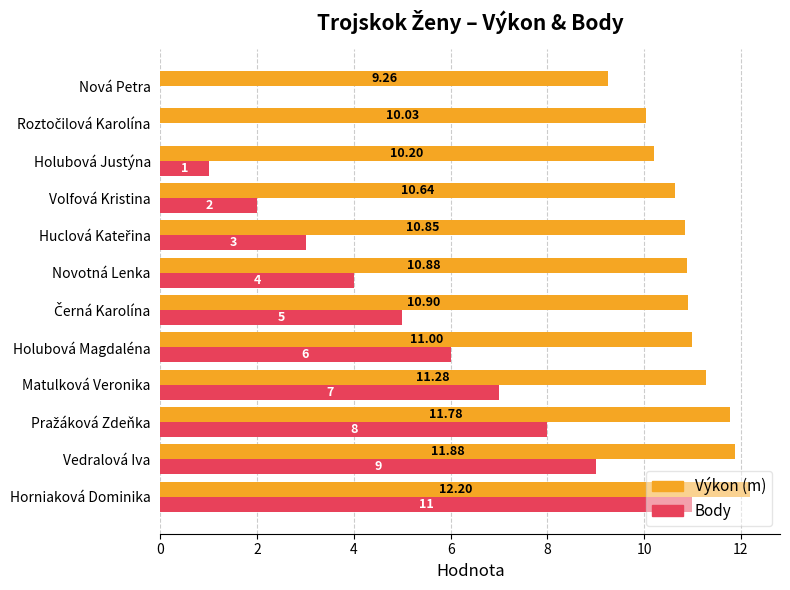

Count the number of categories in the chart.

12